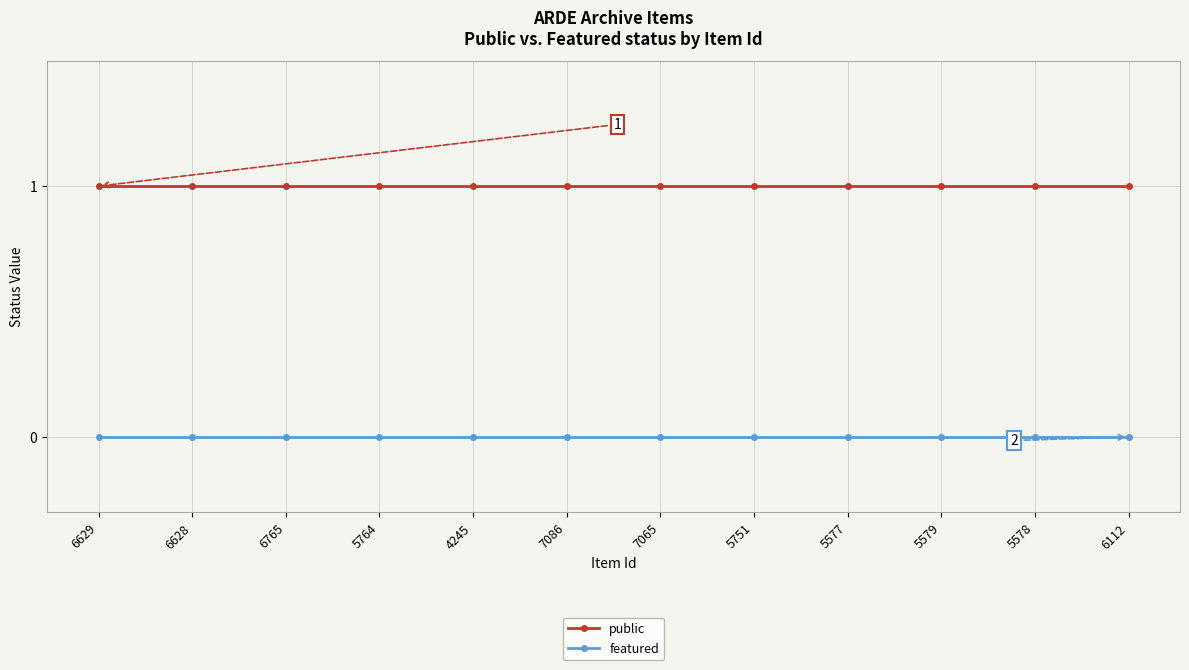

Between 5577 and 6112, which series saw the biggest shift?

public